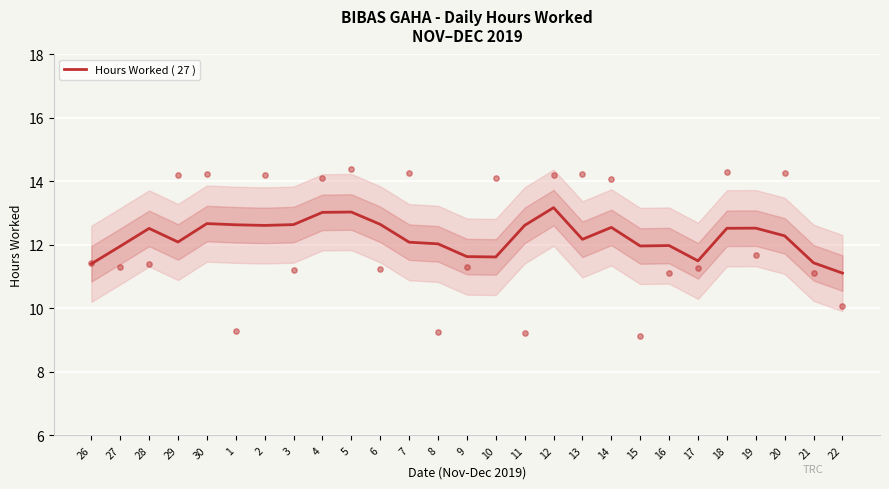

Between 2 and 15, which is larger?

2